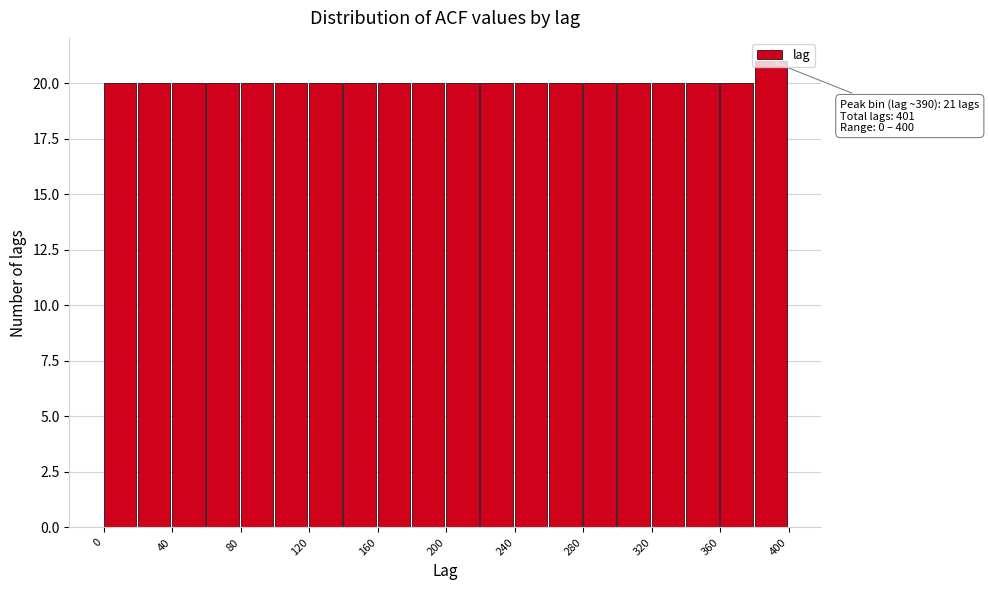

Over which range of the x-axis is the bar tallest?

380 to 400